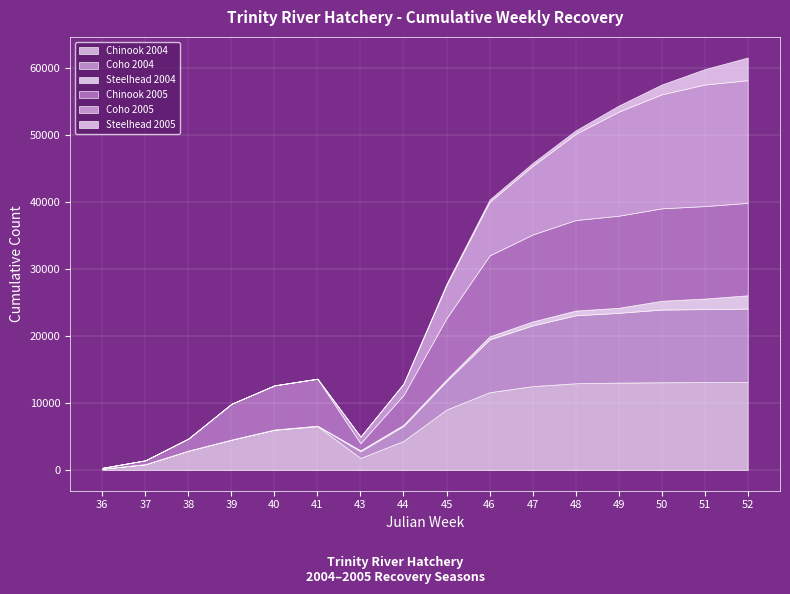

At 50, list the series in order from smallest to largest.

Steelhead 2004, Steelhead 2005, Coho 2004, Chinook 2004, Chinook 2005, Coho 2005